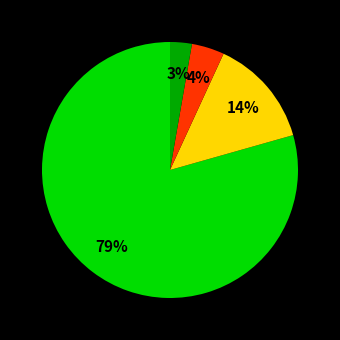

Does any single category account for the majority?

Yes